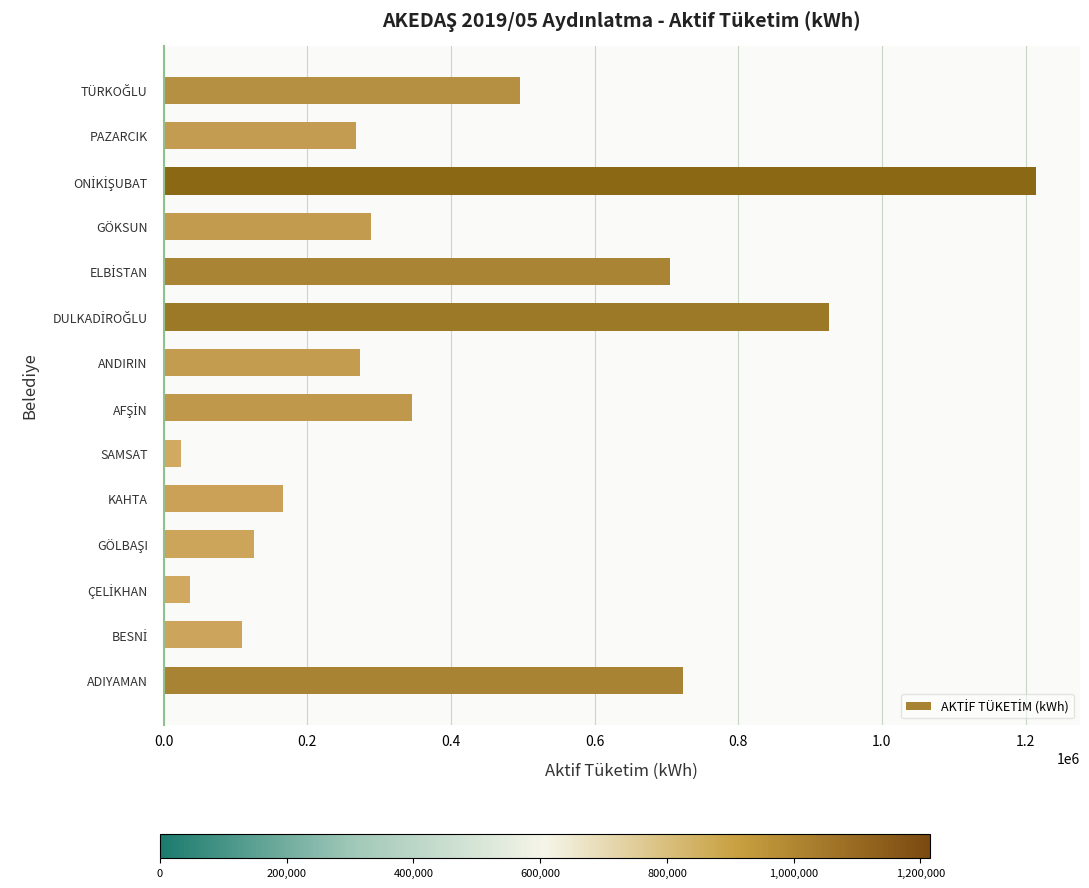

The value at KAHTA is 35521.7. True or false?

False